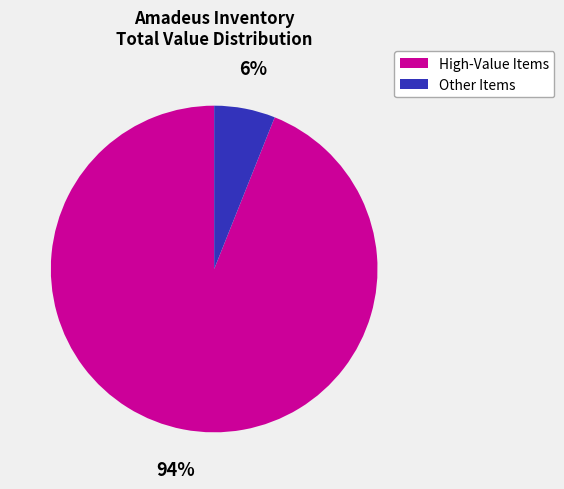

To the nearest percent, what is the average slice percentage?

50%